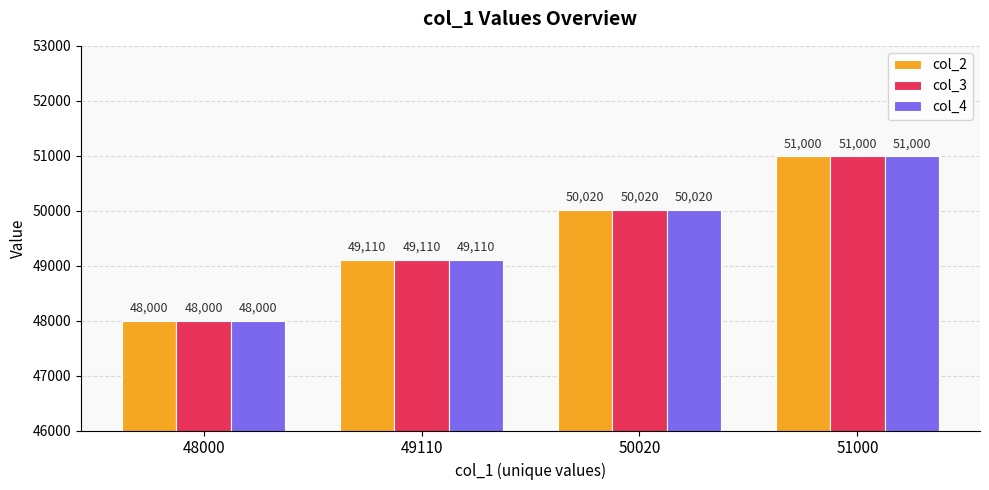

Reading right to left, transcribe all the data shown in this chart.

col_2: 51000=51000	50020=50020	49110=49110	48000=48000
col_3: 51000=51000	50020=50020	49110=49110	48000=48000
col_4: 51000=51000	50020=50020	49110=49110	48000=48000